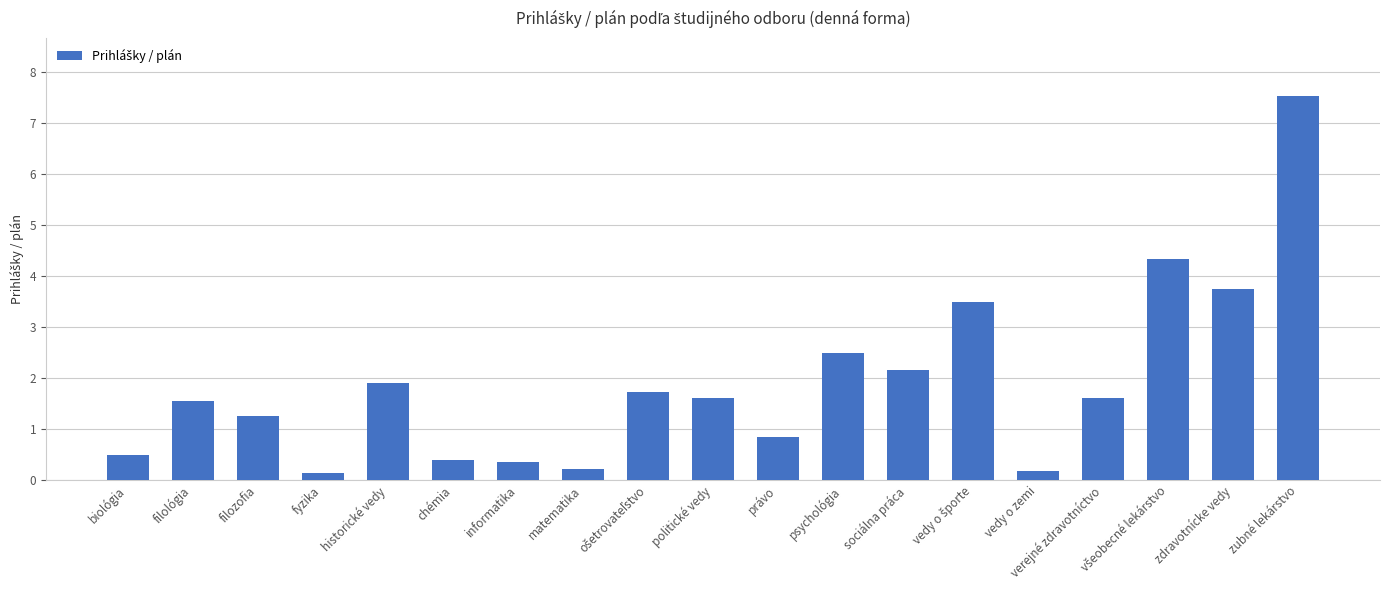

What is the label of the 18th bar from the left?

zdravotnícke vedy